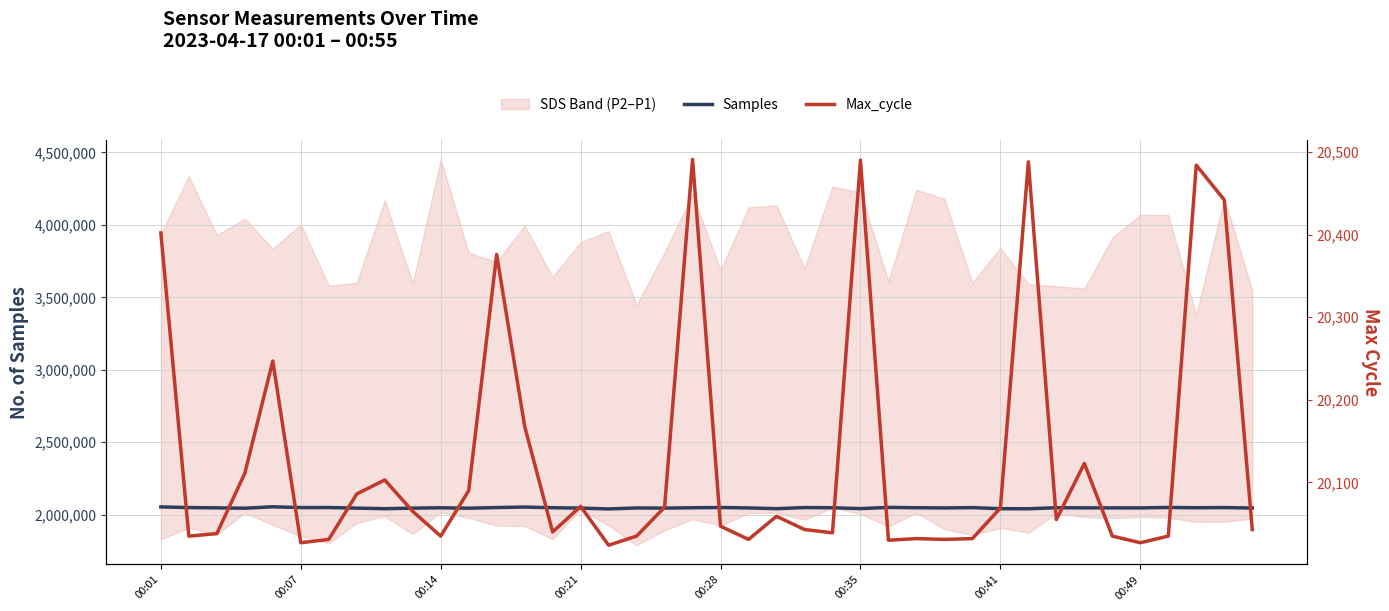

How many data points in Samples are above 2047405?

19